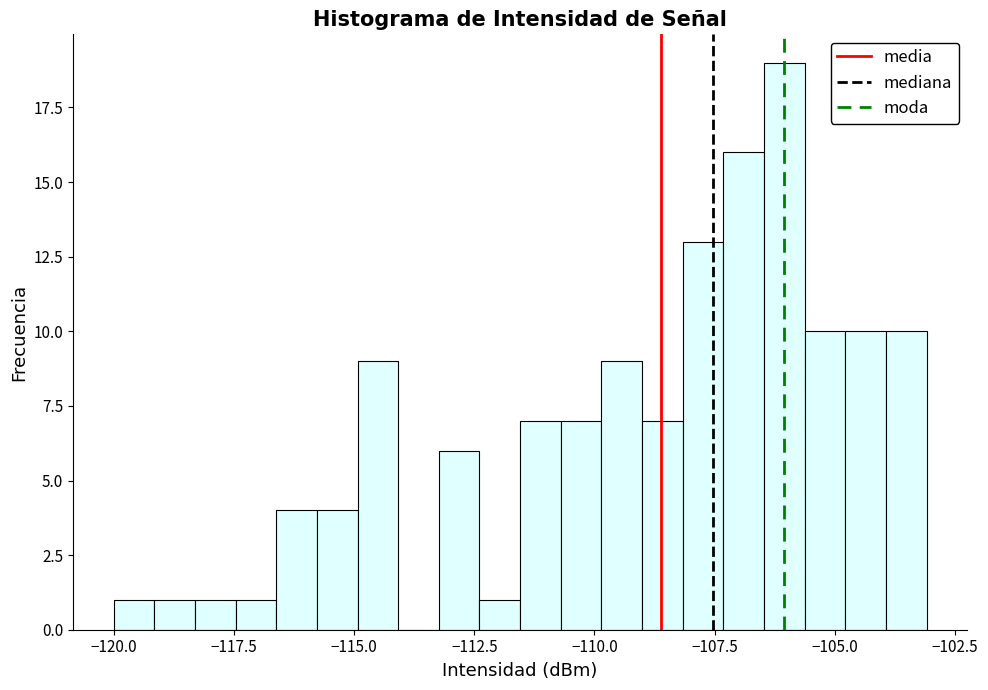

Read against the x-axis, roughly where is the centre of the tallest bar?

-106.0